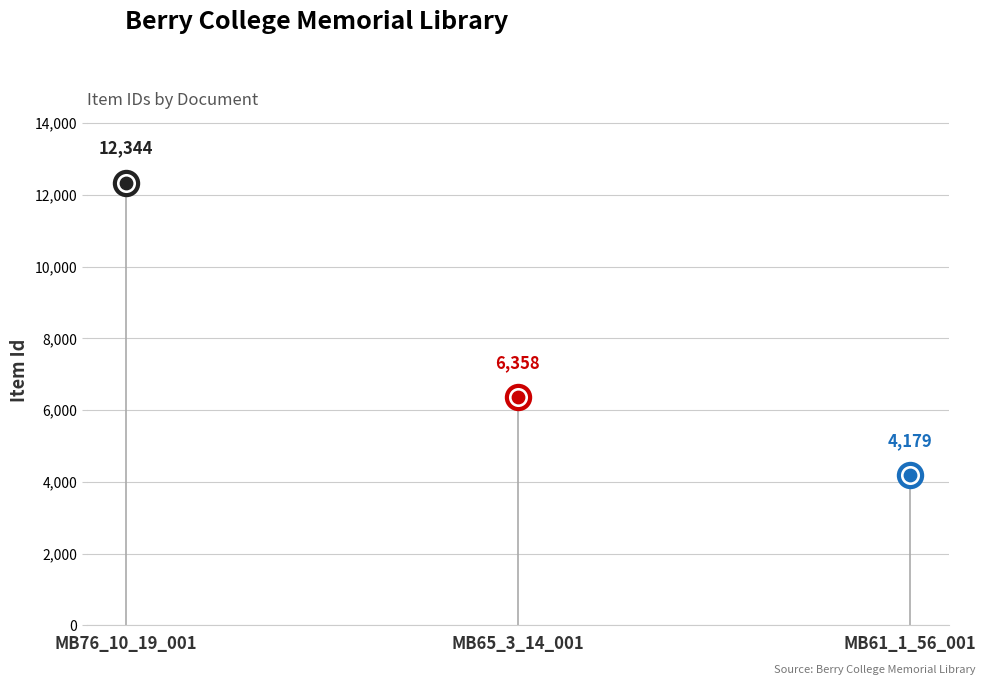

Approximately how many times larger is the value at MB65_3_14_001 compared to MB76_10_19_001?

0.5